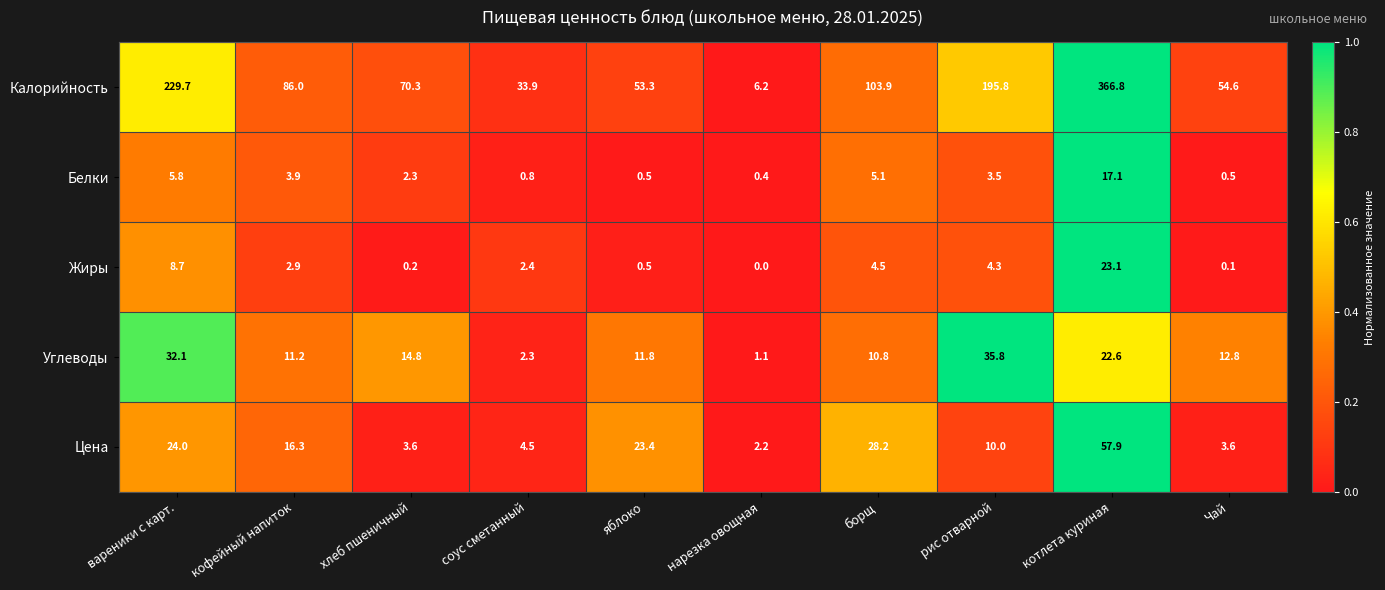

What is the difference between the highest and lowest values at кофейный напиток?

83.1